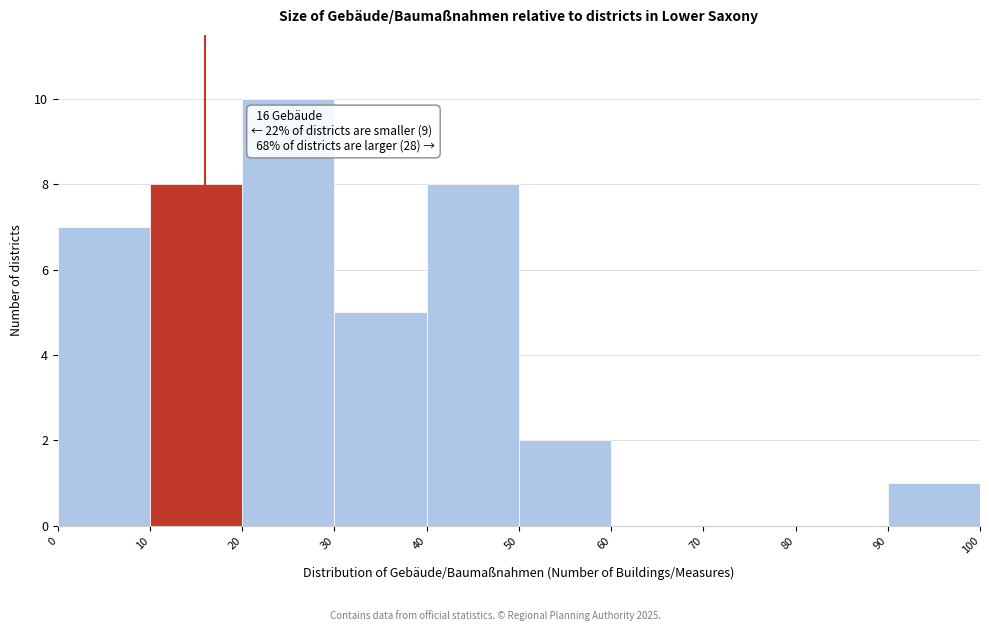

Which range on the x-axis has the tallest bar?

20 to 30